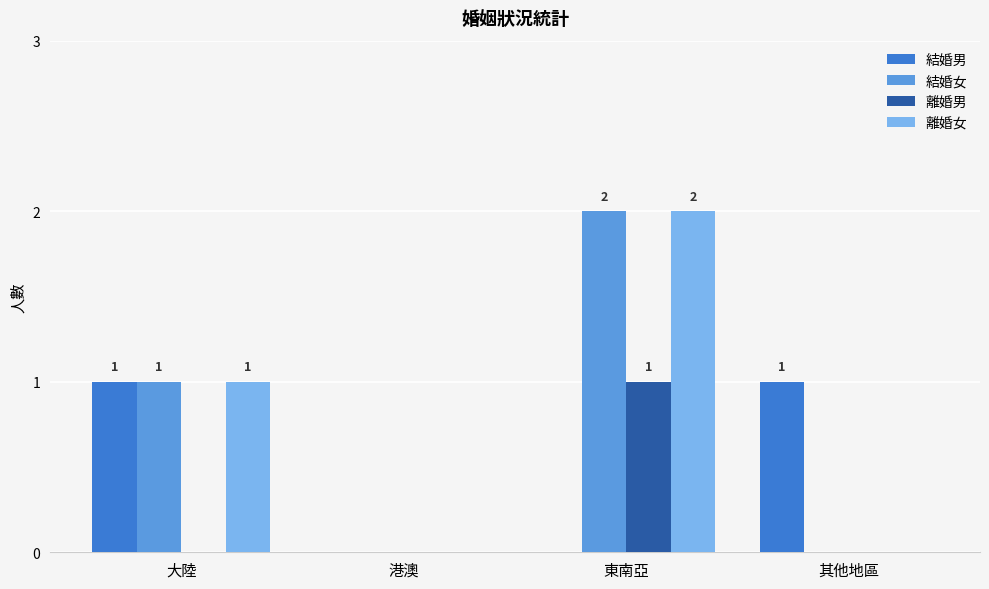

What is the sum of all 結婚女 values?

3